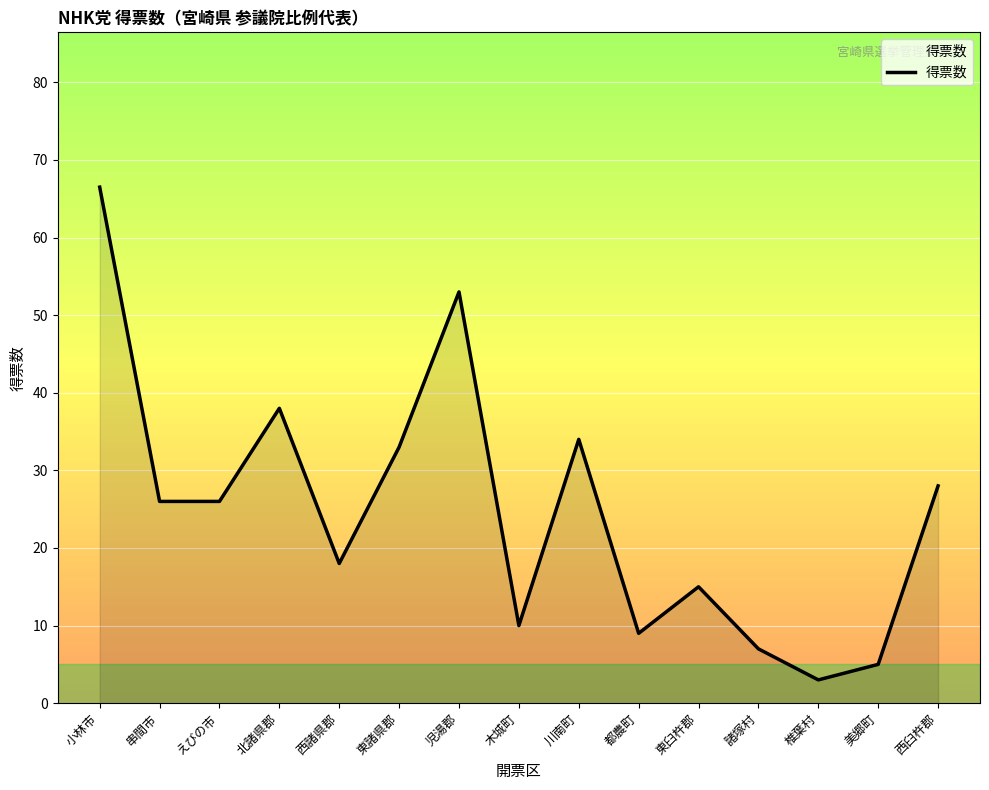

Where does the data first go above 26?

小林市